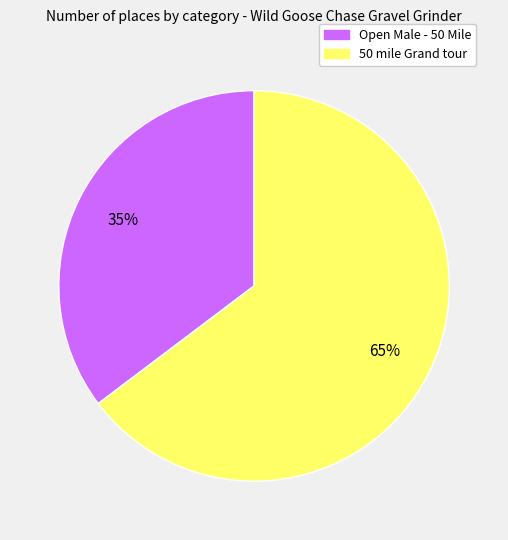

Rank the categories by value from lowest to highest.

Open Male - 50 Mile, 50 mile Grand tour